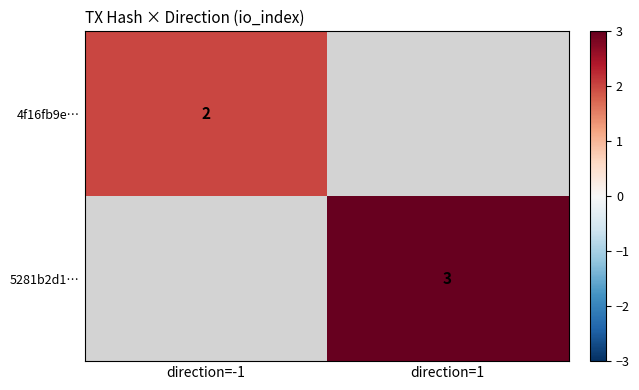

What is the minimum value shown in the chart?

2.0